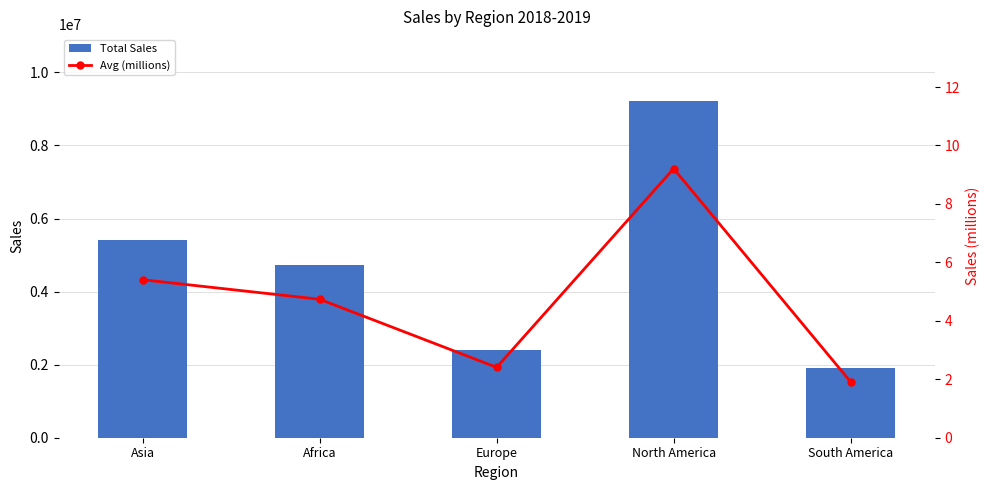

How many series are shown in this chart?

2